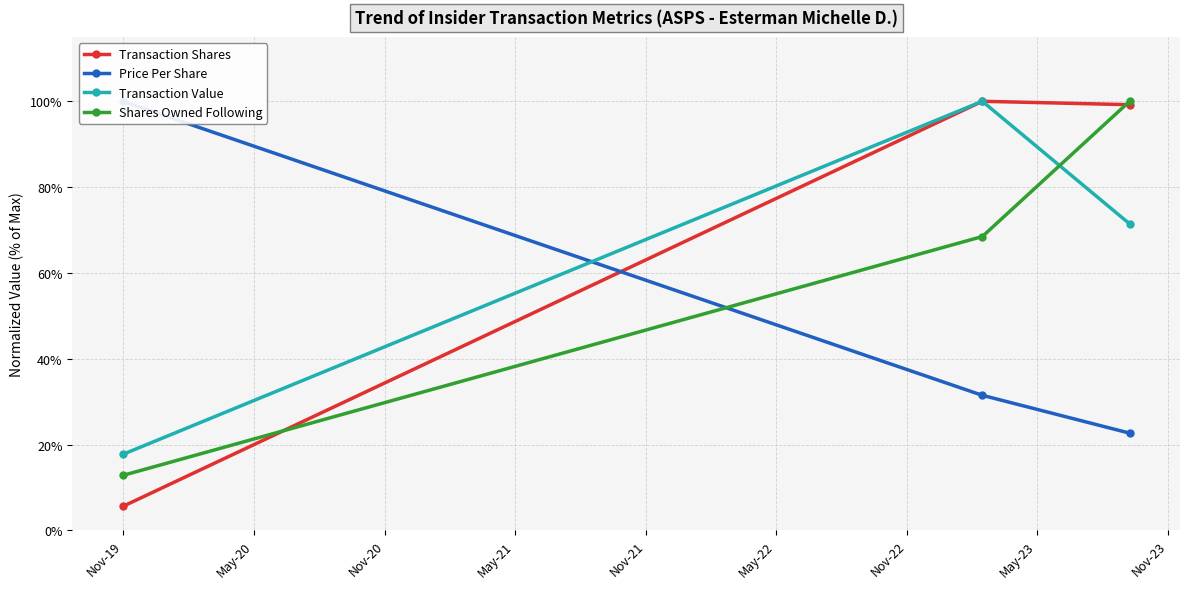

What is the highest value of the Transaction Value series?

100.0